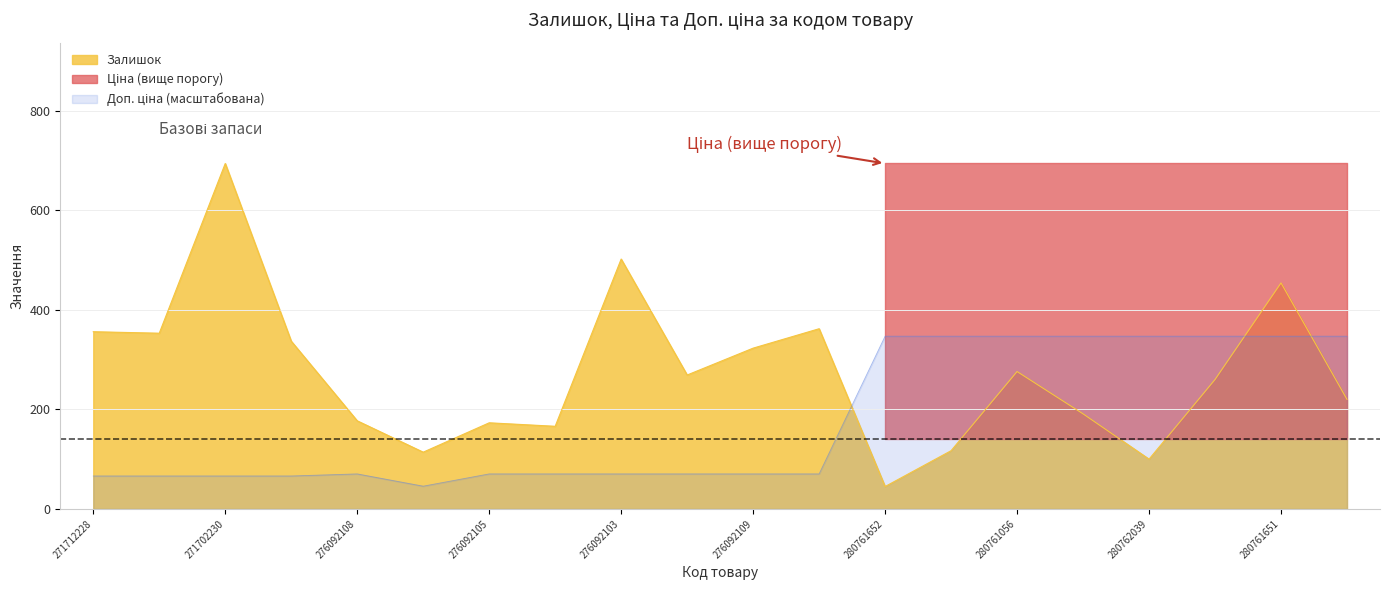

How many intersections are there between Залишок and Ціна?

3